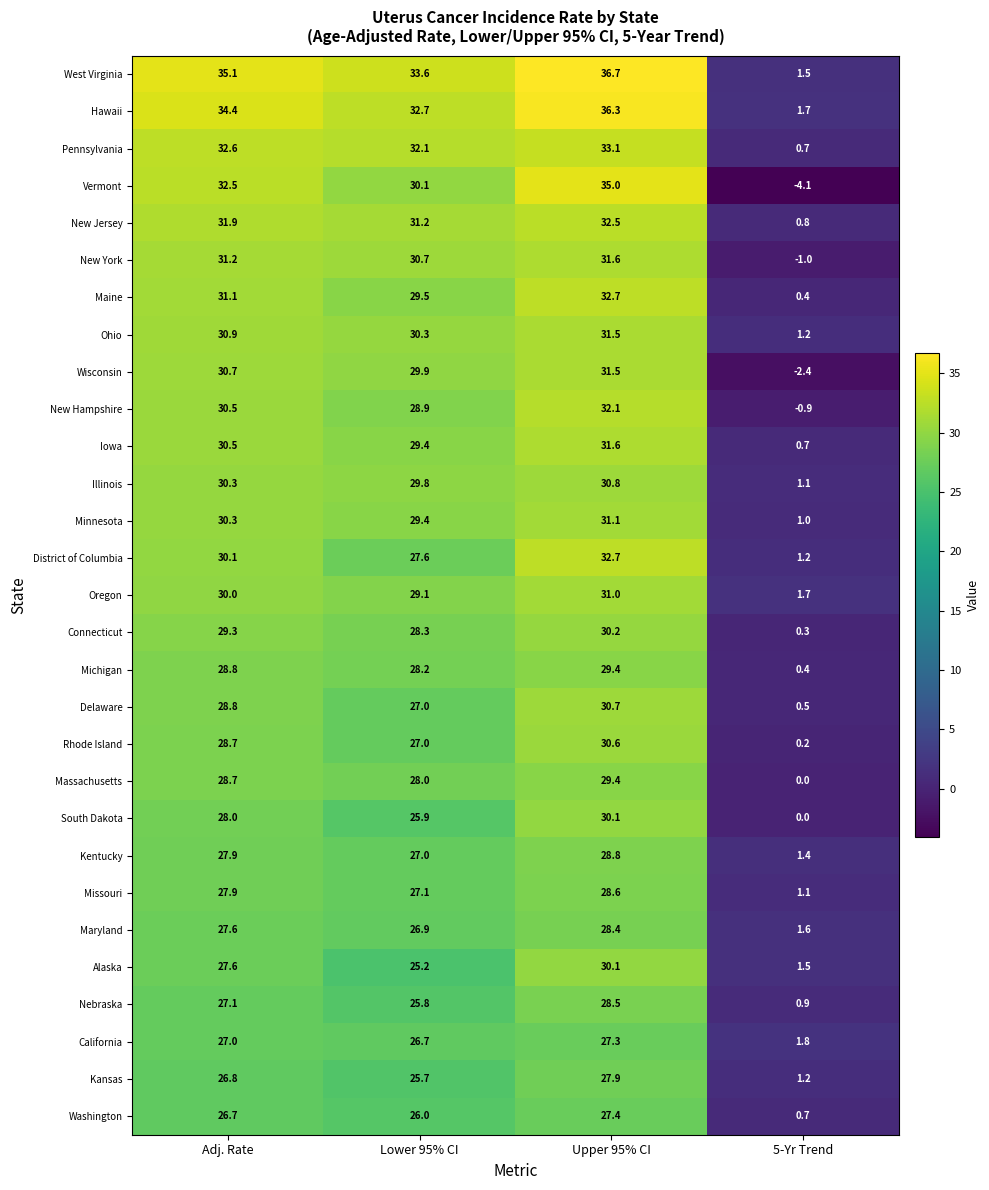

Is it true that Washington equals 45.9 at Upper 95% CI?

False